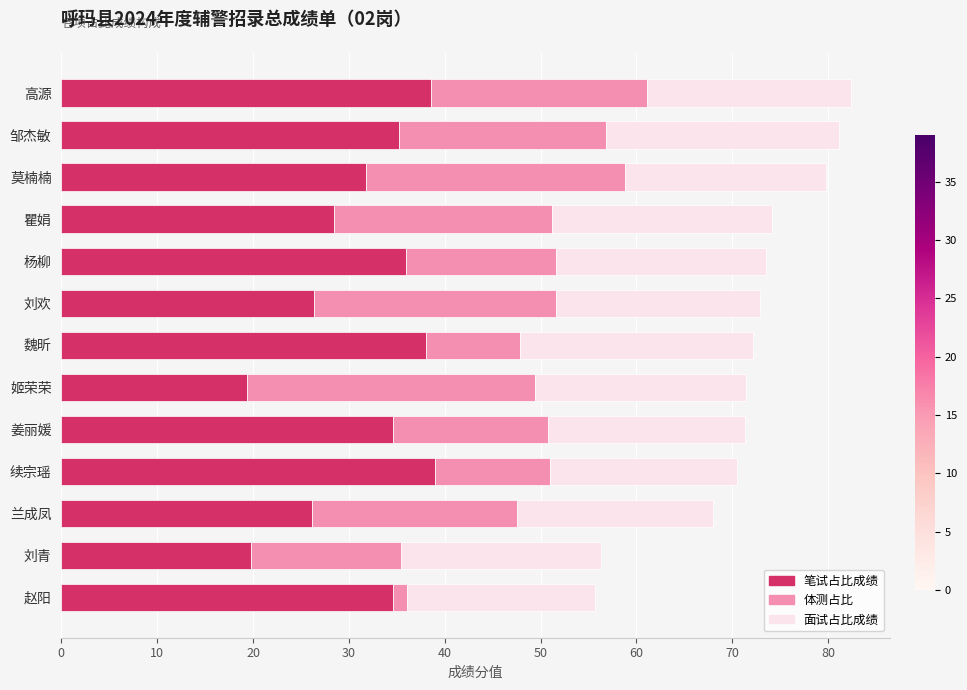

What value does the 笔试占比成绩 series have at 高源?

38.6